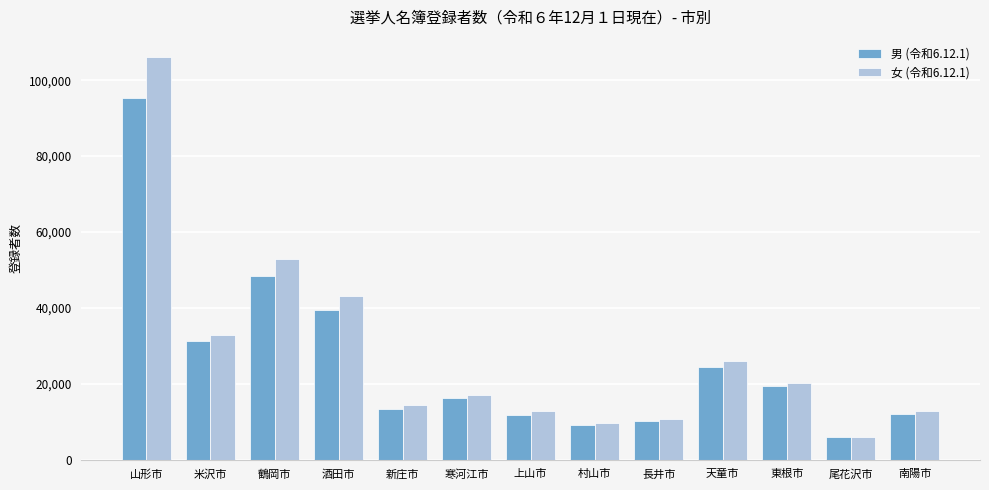

Which series has the widest spread of values?

女 (令和6.12.1)